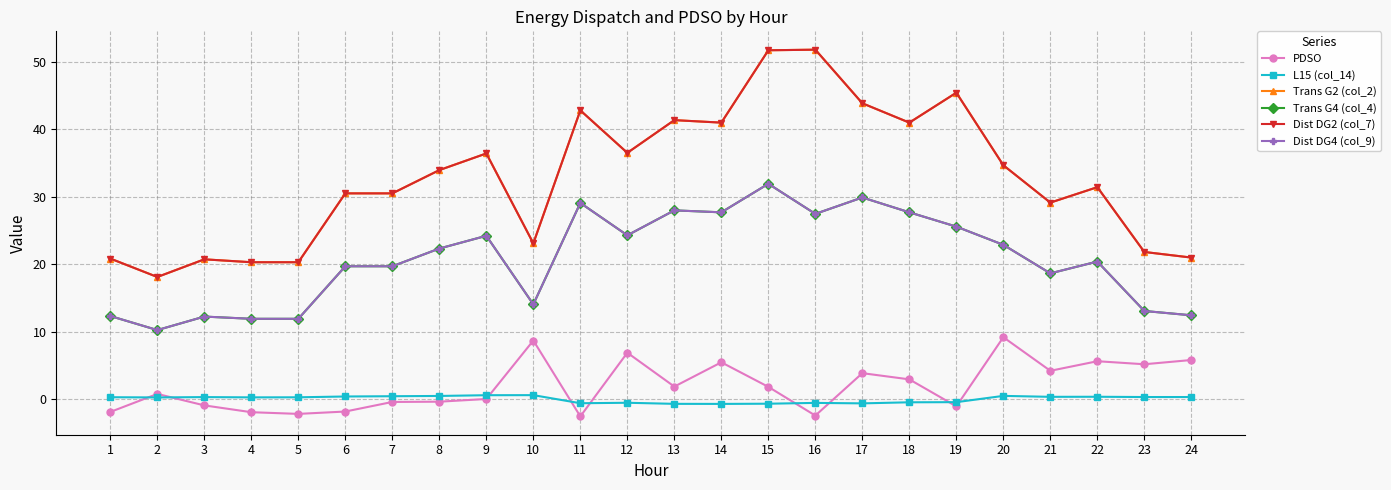

Between 3 and 5, which series saw the biggest shift?

PDSO